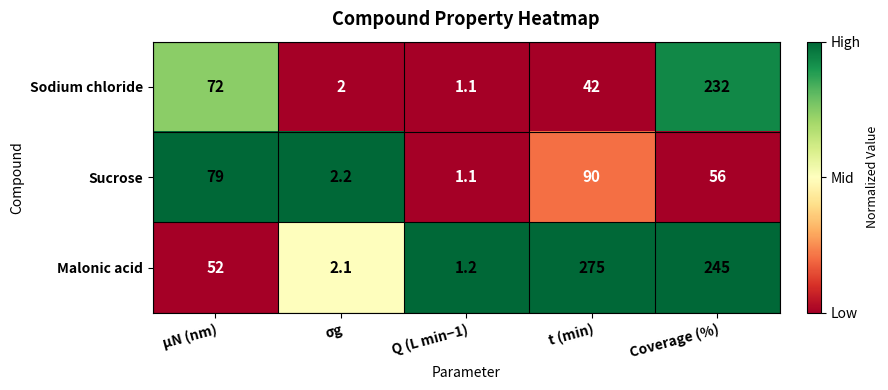

Between σg and Coverage (%), which series saw the biggest shift?

Malonic acid